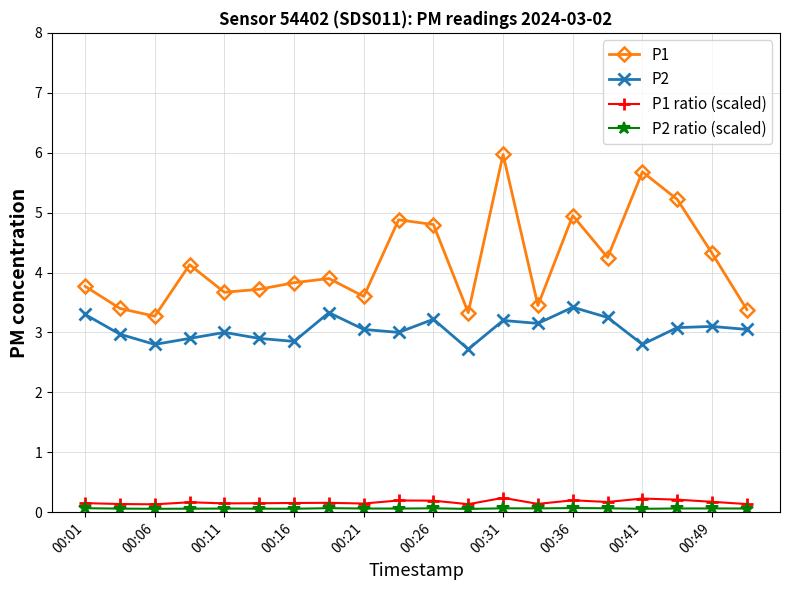

What is the value of the P1 ratio (scaled) point at the 17th from the left?

0.2